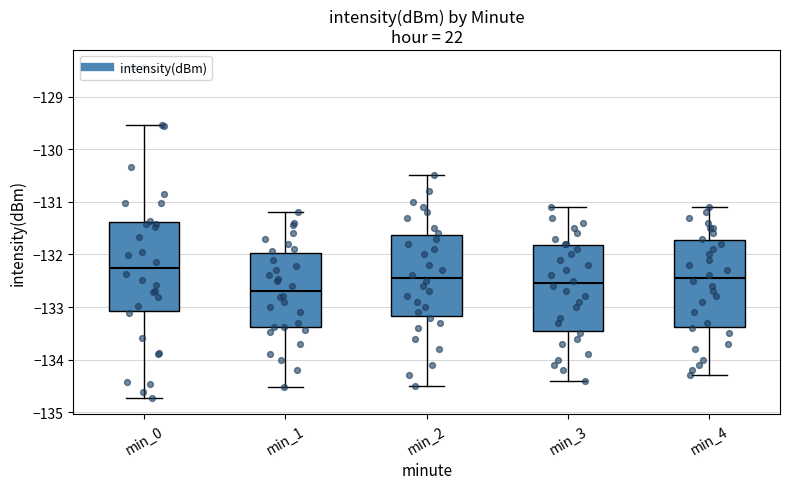

Which box's median line is the lowest?

min_1